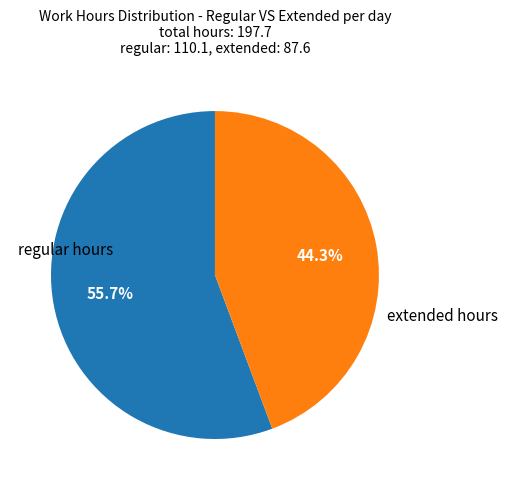

Is there any slice that represents more than half of the pie?

Yes